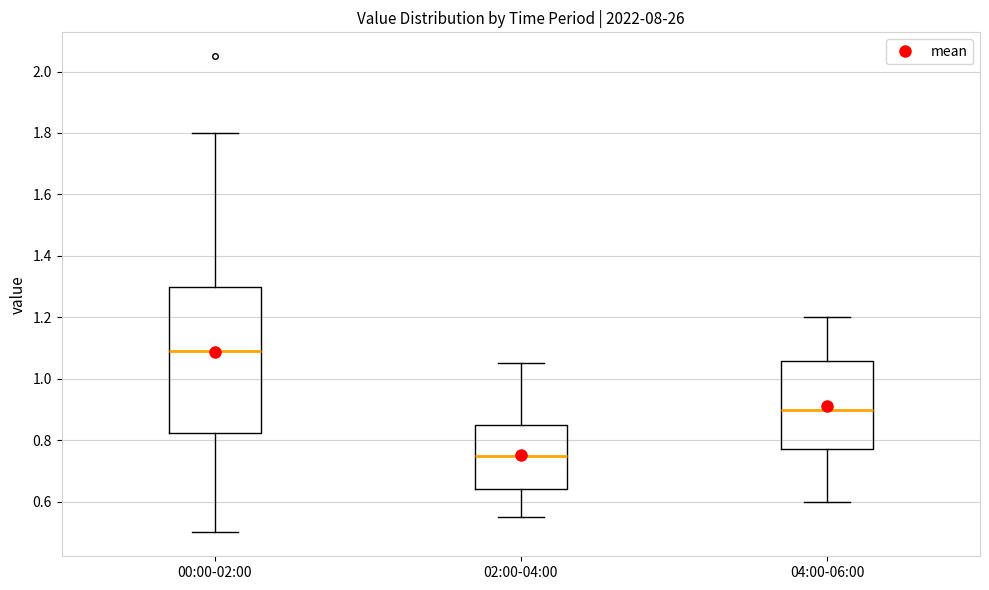

Reading left to right, read every box against the y-axis: the position of its median line, the range the box covers, and the ends of its whiskers. The values are not printed on the chart, so give them approximately, as read against the axis.

00:00-02:00: median 1.10, box 0.82 to 1.30, whiskers 0.50 to 1.80
02:00-04:00: median 0.76, box 0.64 to 0.86, whiskers 0.56 to 1.06
04:00-06:00: median 0.90, box 0.78 to 1.06, whiskers 0.60 to 1.20